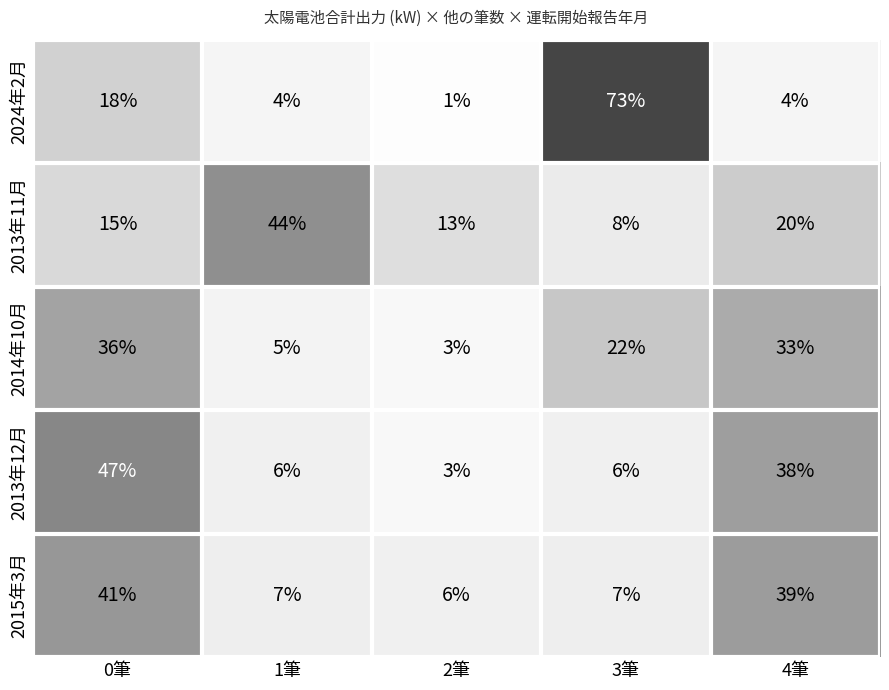

List the series in order of their peak value, highest first.

2024年2月, 2013年12月, 2013年11月, 2015年3月, 2014年10月